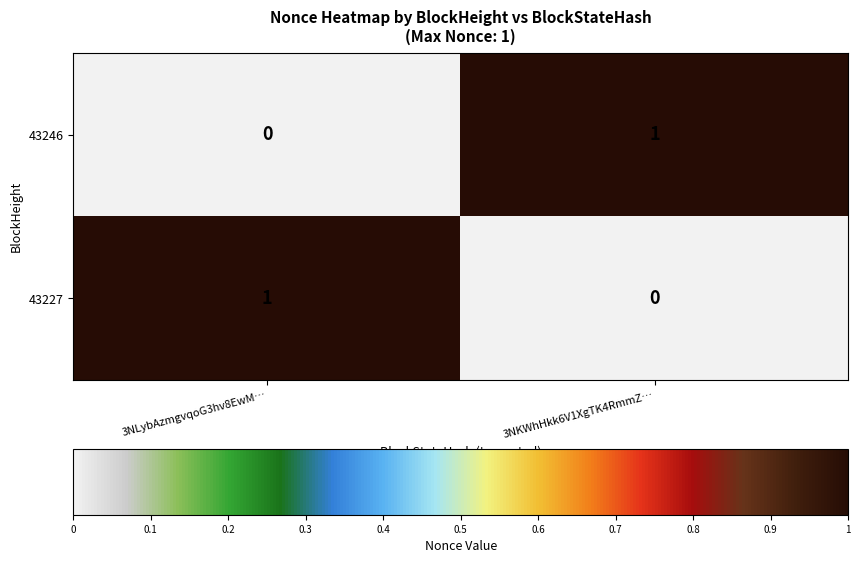

Rank the series at 3NKWhHkk6V1XgTK4RmmZ… from lowest to highest value.

43227, 43246